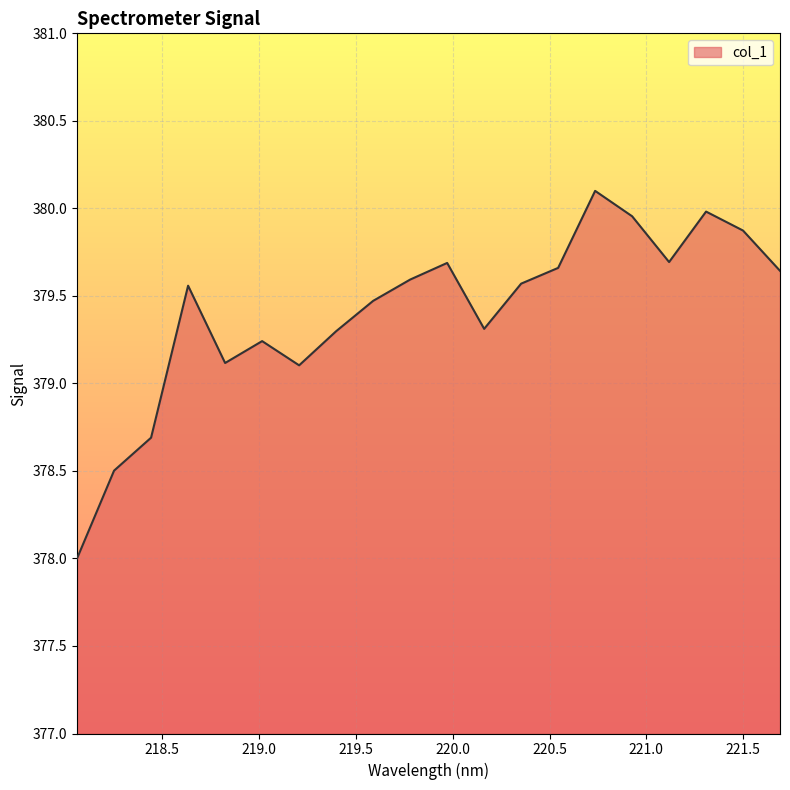

What is the smallest value displayed?

378.0